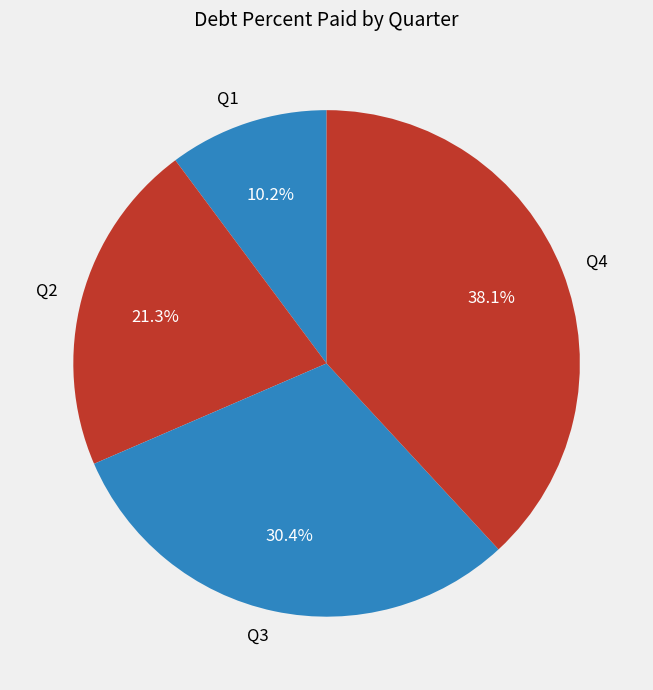

Which slice is the smallest?

Q1